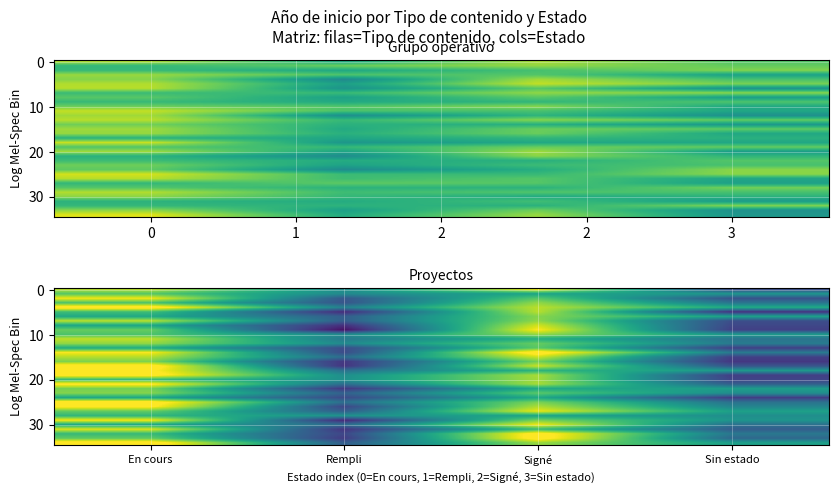

What is the difference between the maximum and minimum values in the 20 series?

7.9